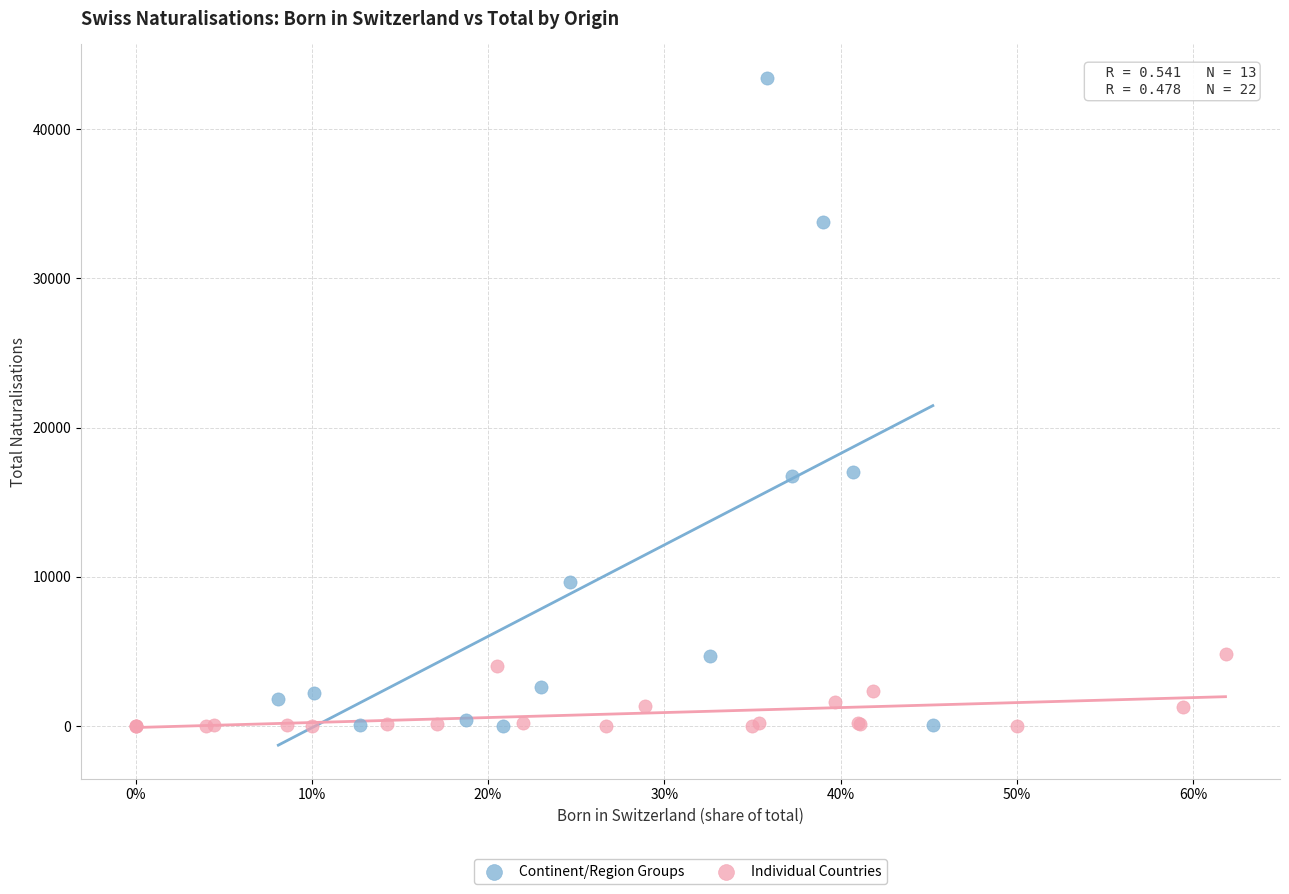

Which series reaches the maximum Y coordinate?

Continent/Region Groups